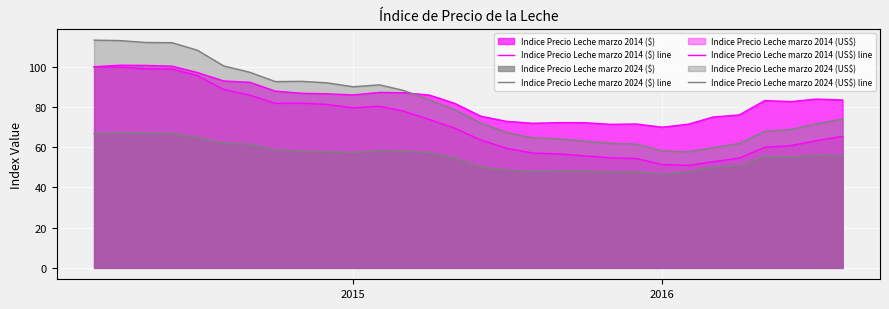

True or false: Indice Precio Leche marzo 2014 ($) line and Indice Precio Leche marzo 2014 (US$) line cross at least once.

False